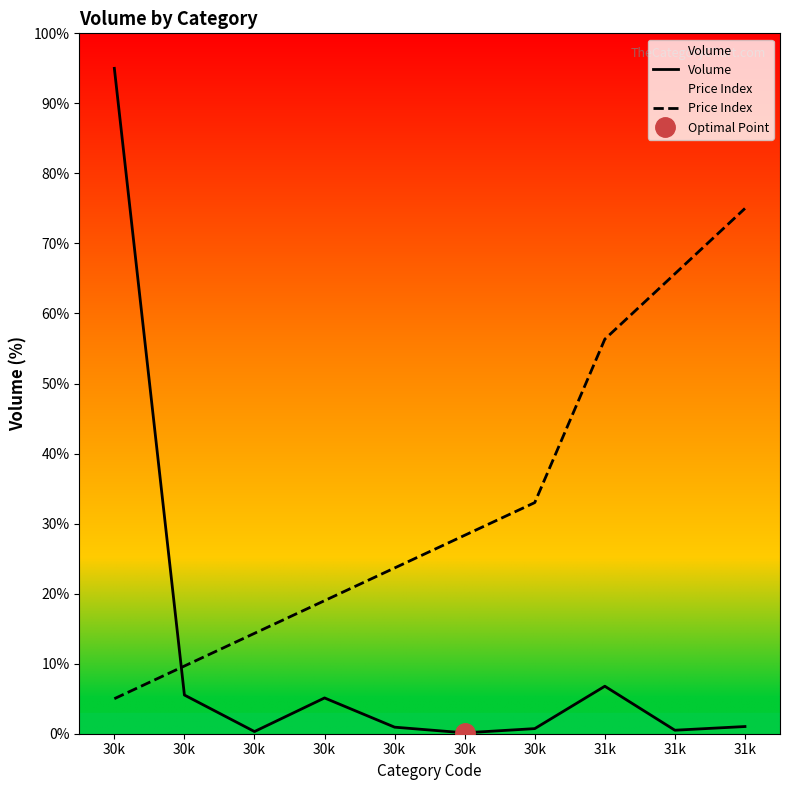

Which series has the widest spread of values?

Volume